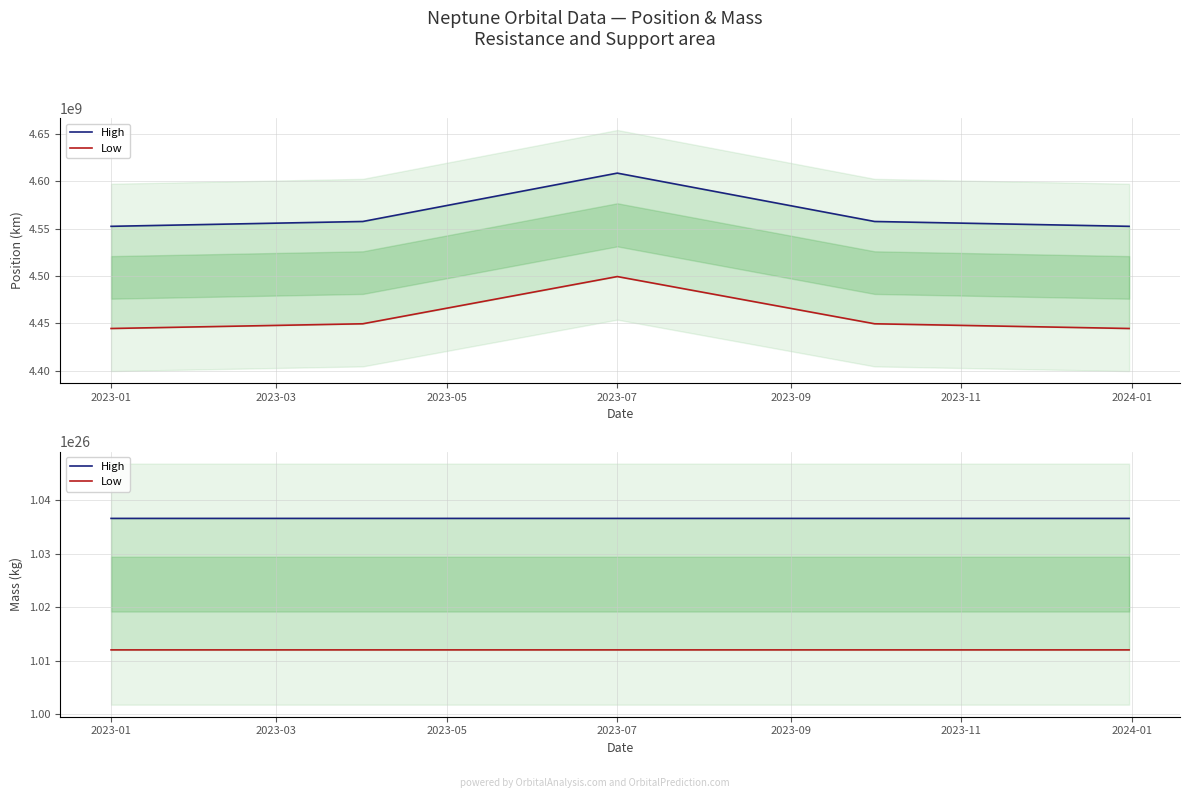

What is the minimum value shown in the chart?

101200760959999994442547200